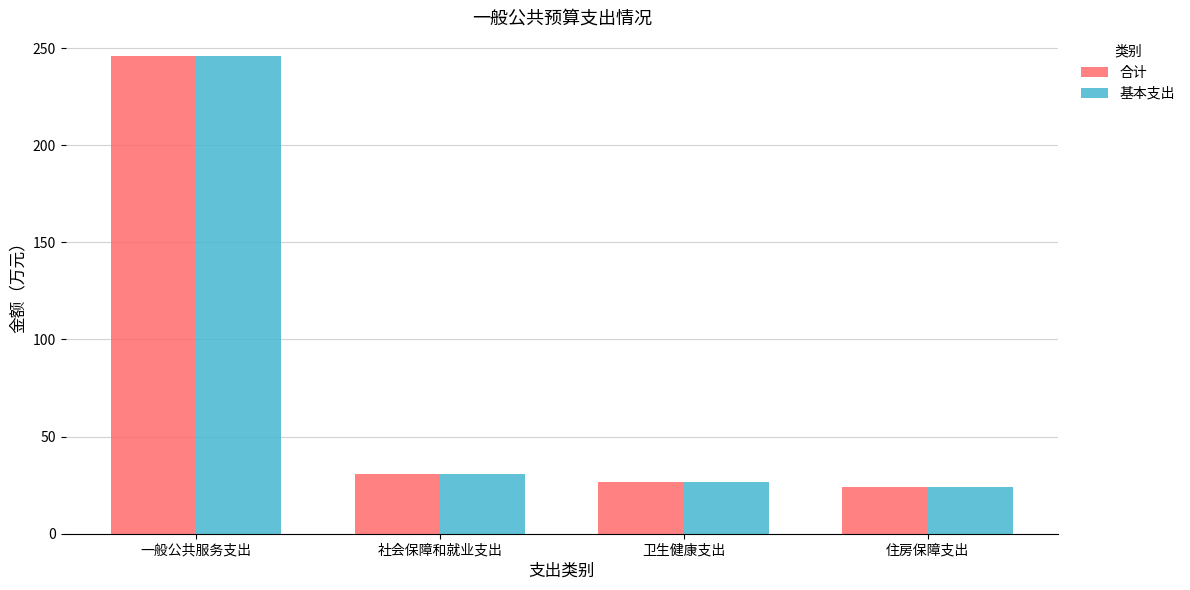

What is the difference between the 基本支出 values at 卫生健康支出 and 一般公共服务支出?

219.0